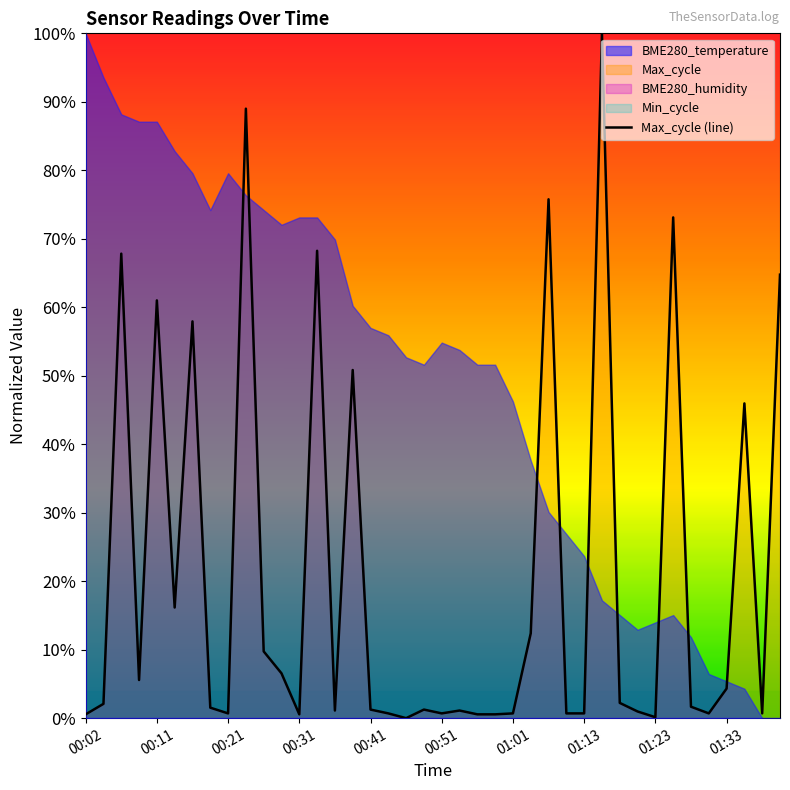

Reading left to right, extract all data points from this chart.

0.0	0.0	0.7	0.1	0.6	0.2	0.6	0.0	0.0	0.9	0.1	0.1	0.0	0.7	0.0	0.5	0.0	0.0	0.0	0.0	0.0	0.0	0.0	0.0	0.0	0.1	0.8	0.0	0.0	1.0	0.0	0.0	0.0	0.7	0.0	0.0	0.0	0.5	0.0	0.6